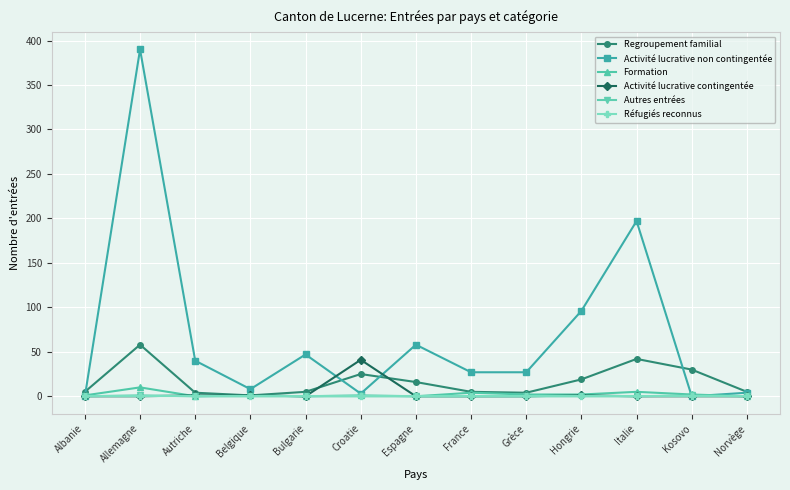

Which series has the widest spread of values?

Activité lucrative non contingentée